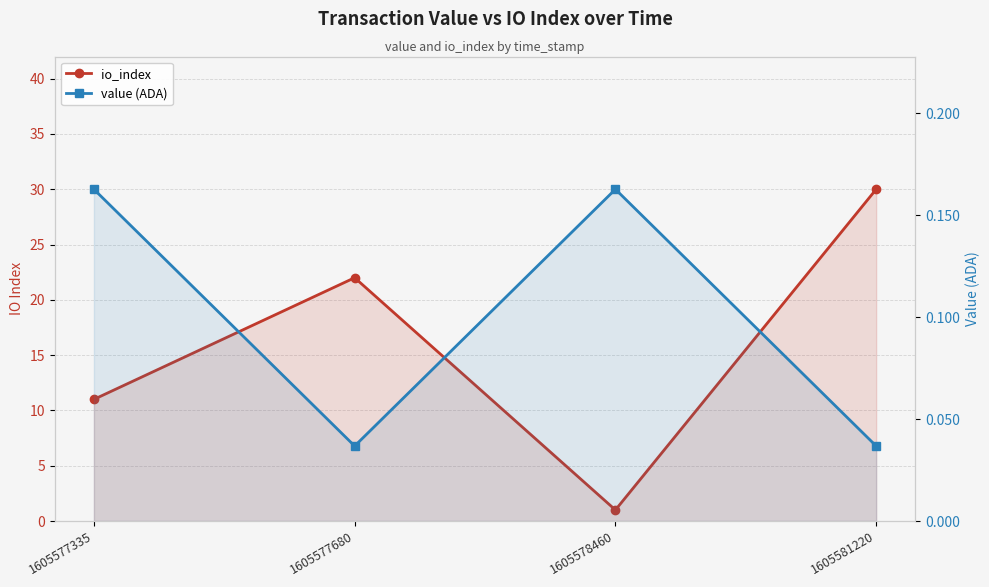

What is the difference between the second highest and minimum values in the value (ADA) series?

0.1